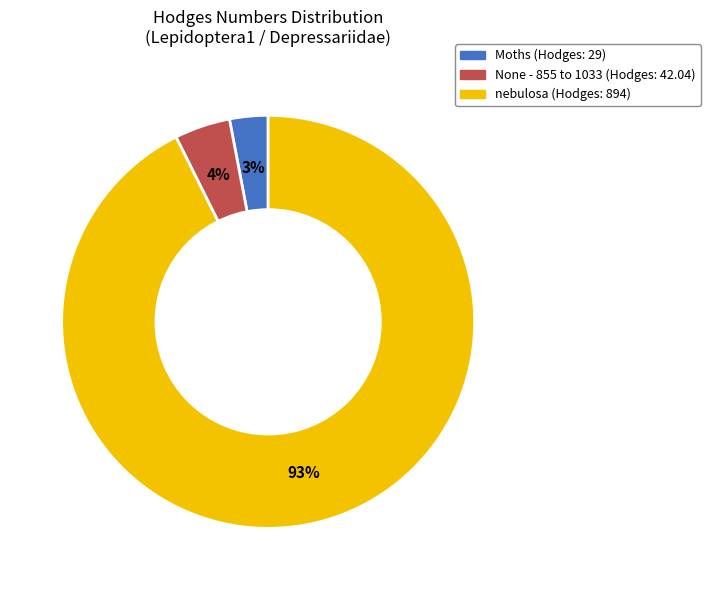

Rank the categories by value from lowest to highest.

Moths, None - 855 to 1033, nebulosa